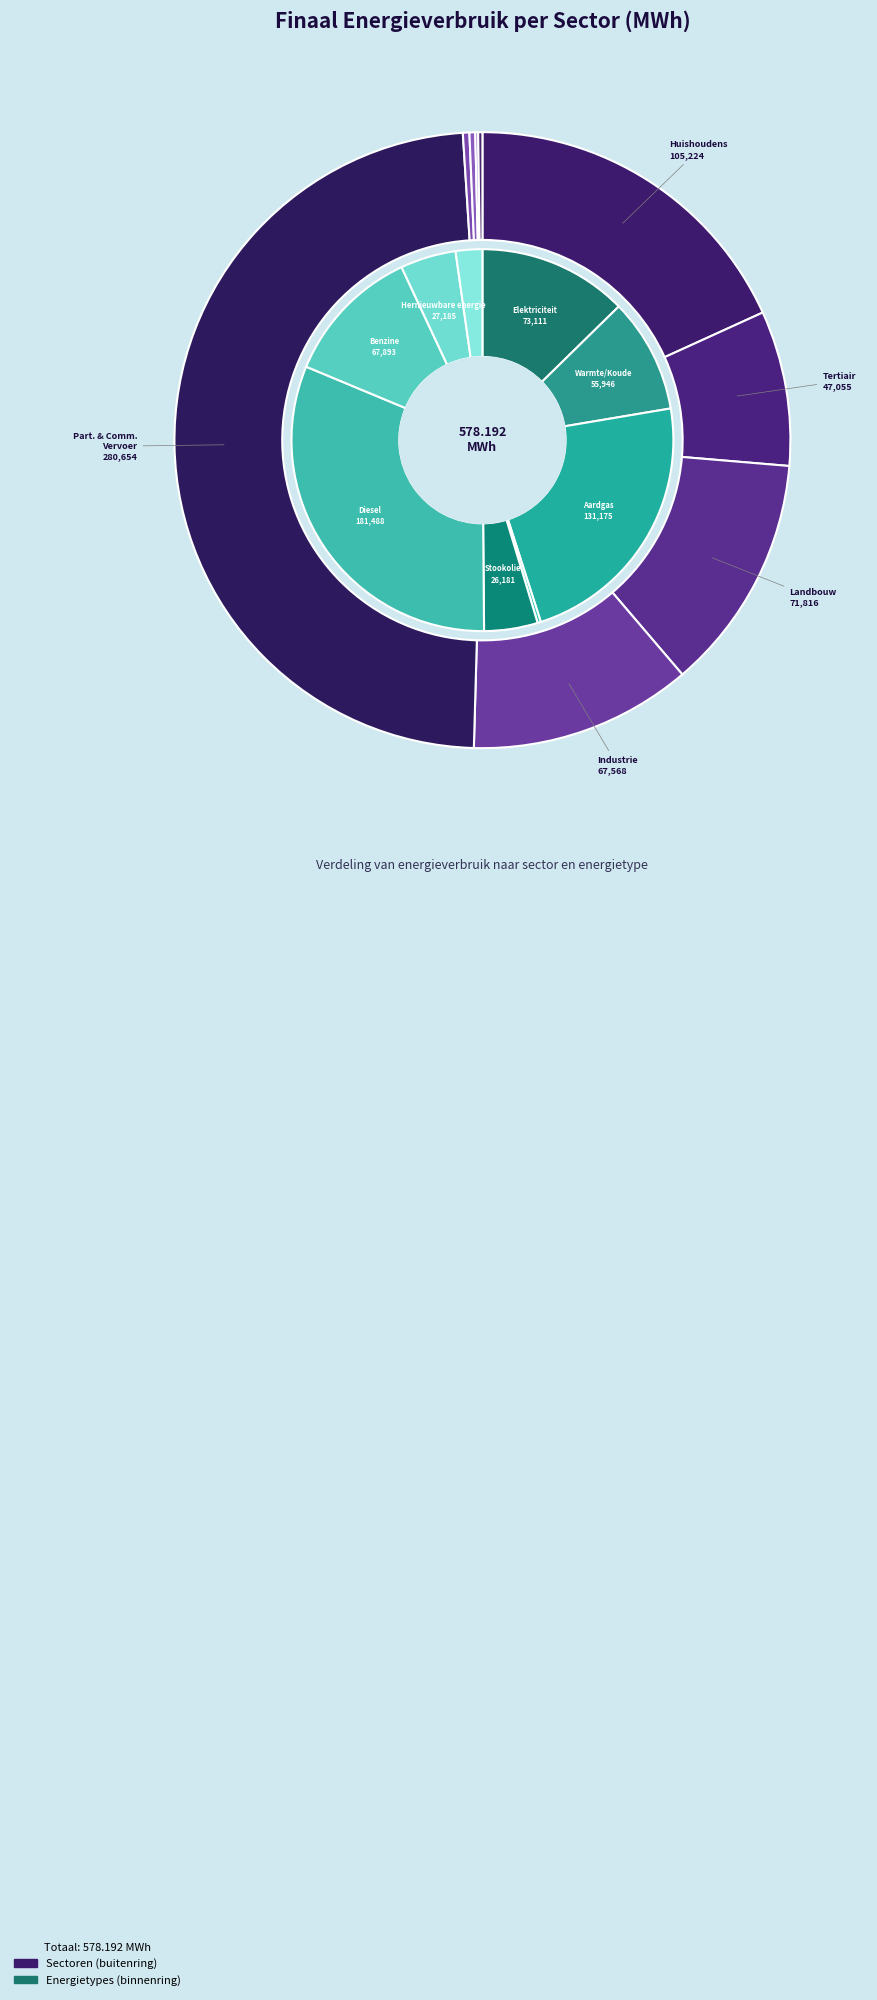

What percentage do industrie (niet-ETS) and particulier en commercieel vervoer together represent?

60.2%